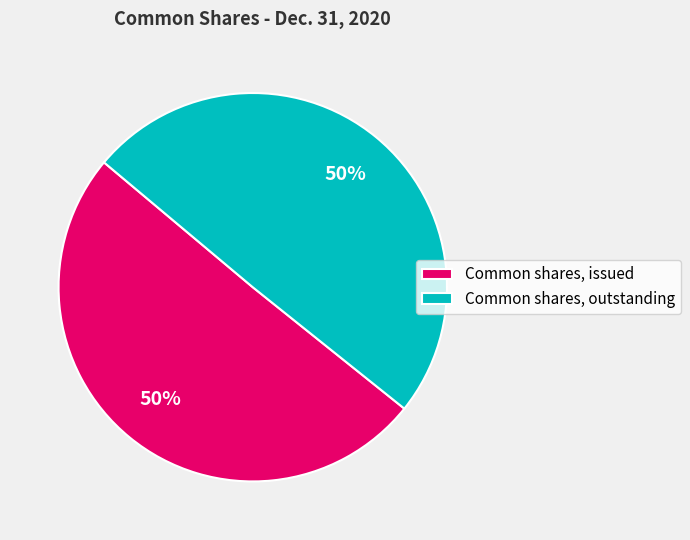

What is the ratio of the value at Common shares, outstanding to the value at Common shares, issued?

1.0